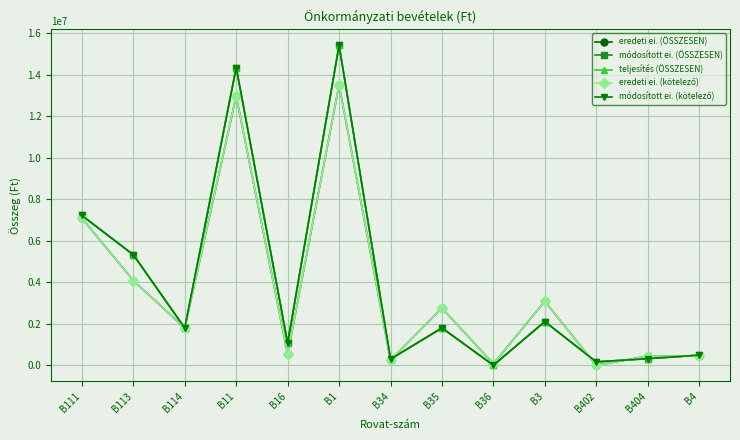

What is the highest value of the eredeti ei. (kötelező) series?

13516318